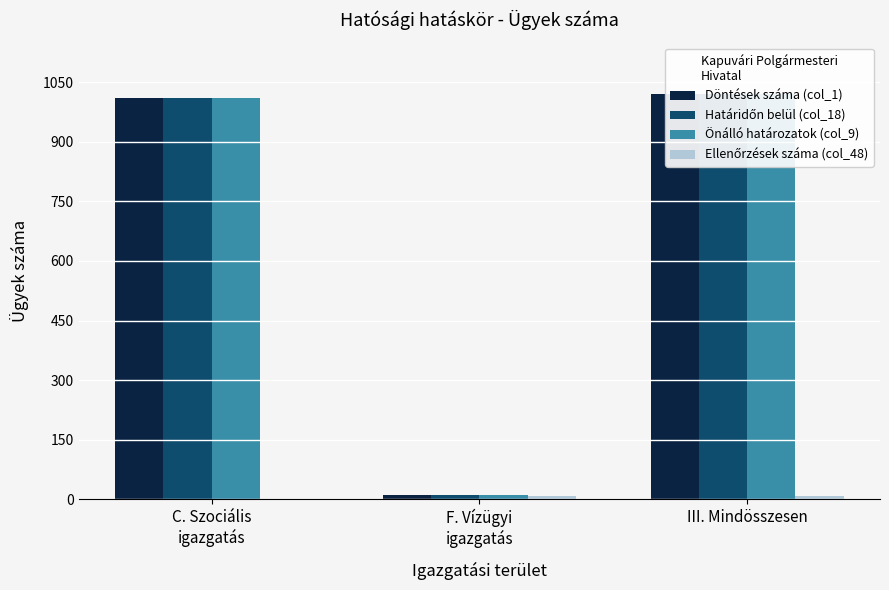

Is the value of Ellenőrzések száma (col_48) at F. Vízügyi
igazgatás greater than the value of Döntések száma (col_1) at F. Vízügyi
igazgatás?

No